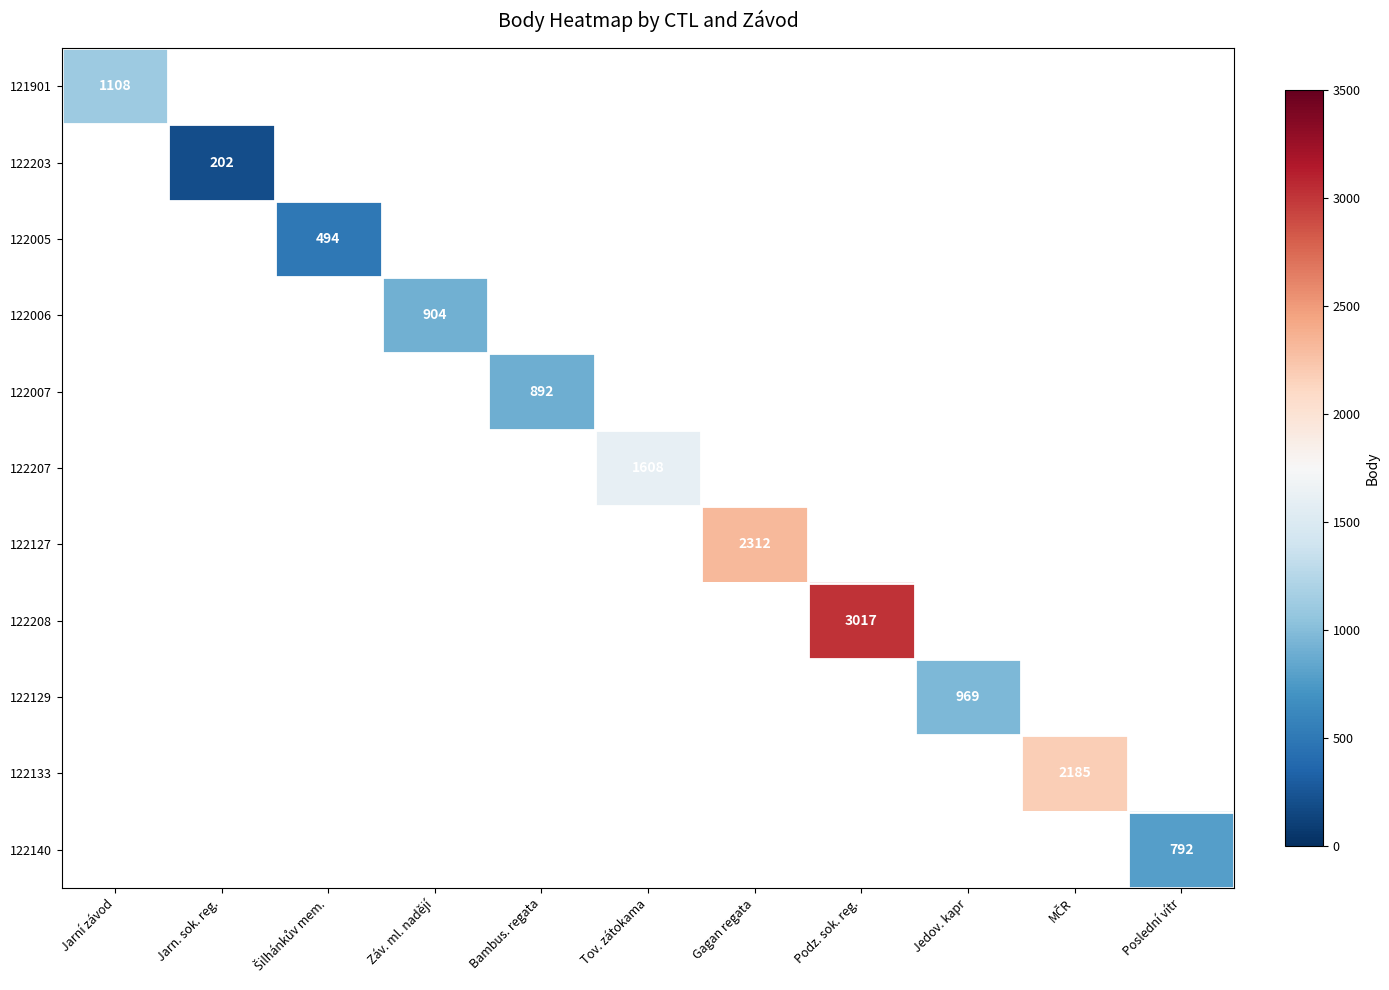

True or false: 121901 has a value of 1108 at Jarní závod.

True